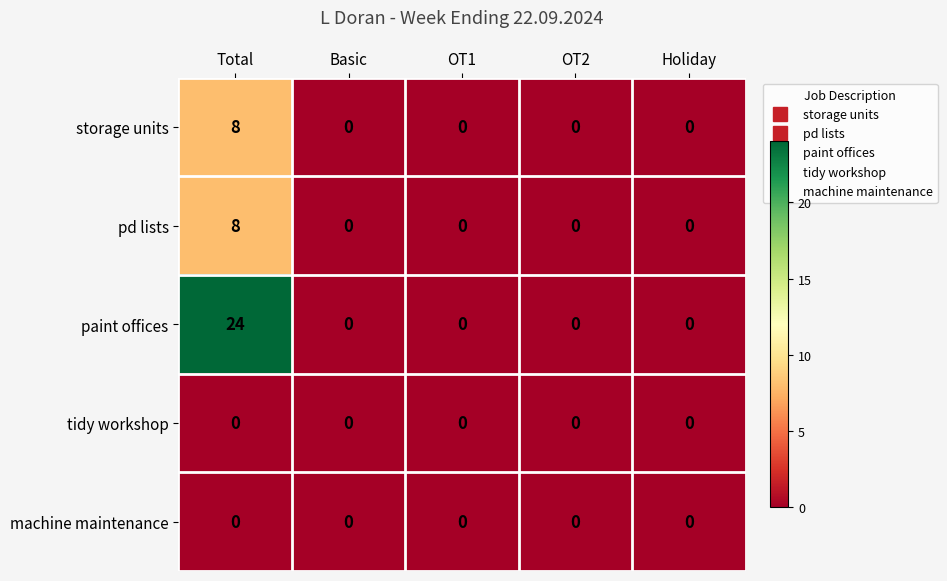

How many data points in pd lists are above 0?

1